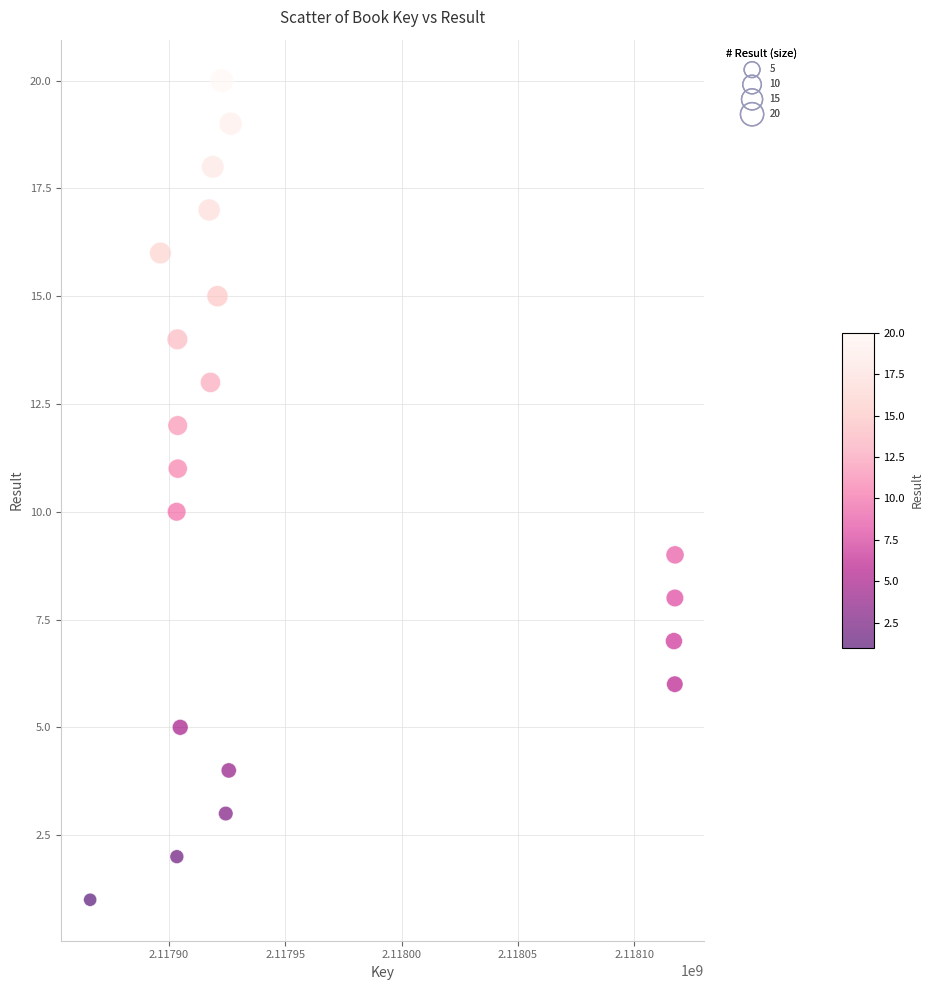

What is the range of X values (max minus min)?

251428